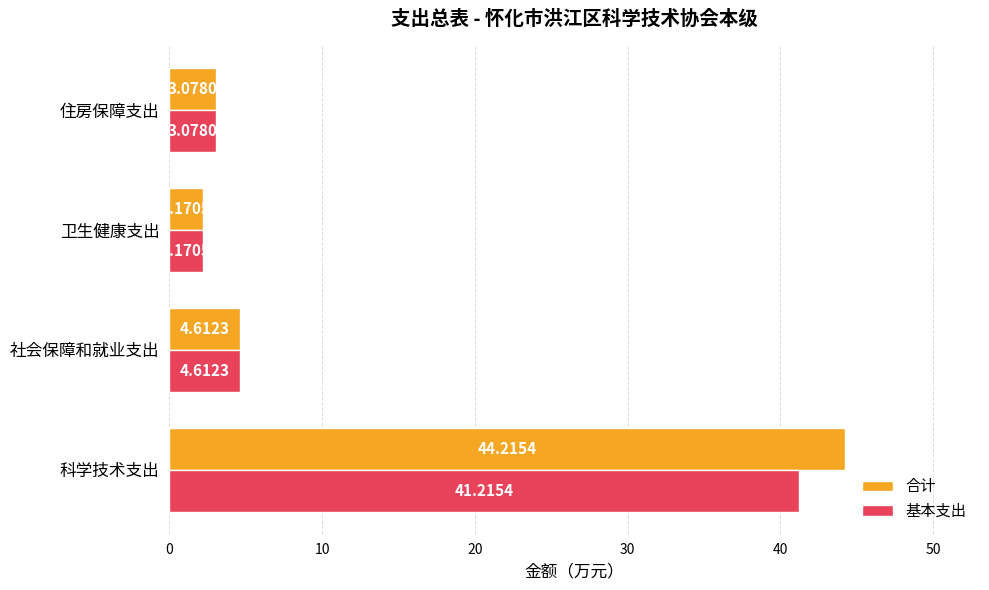

List the labels in order of 基本支出 value, largest first.

科学技术支出, 社会保障和就业支出, 住房保障支出, 卫生健康支出